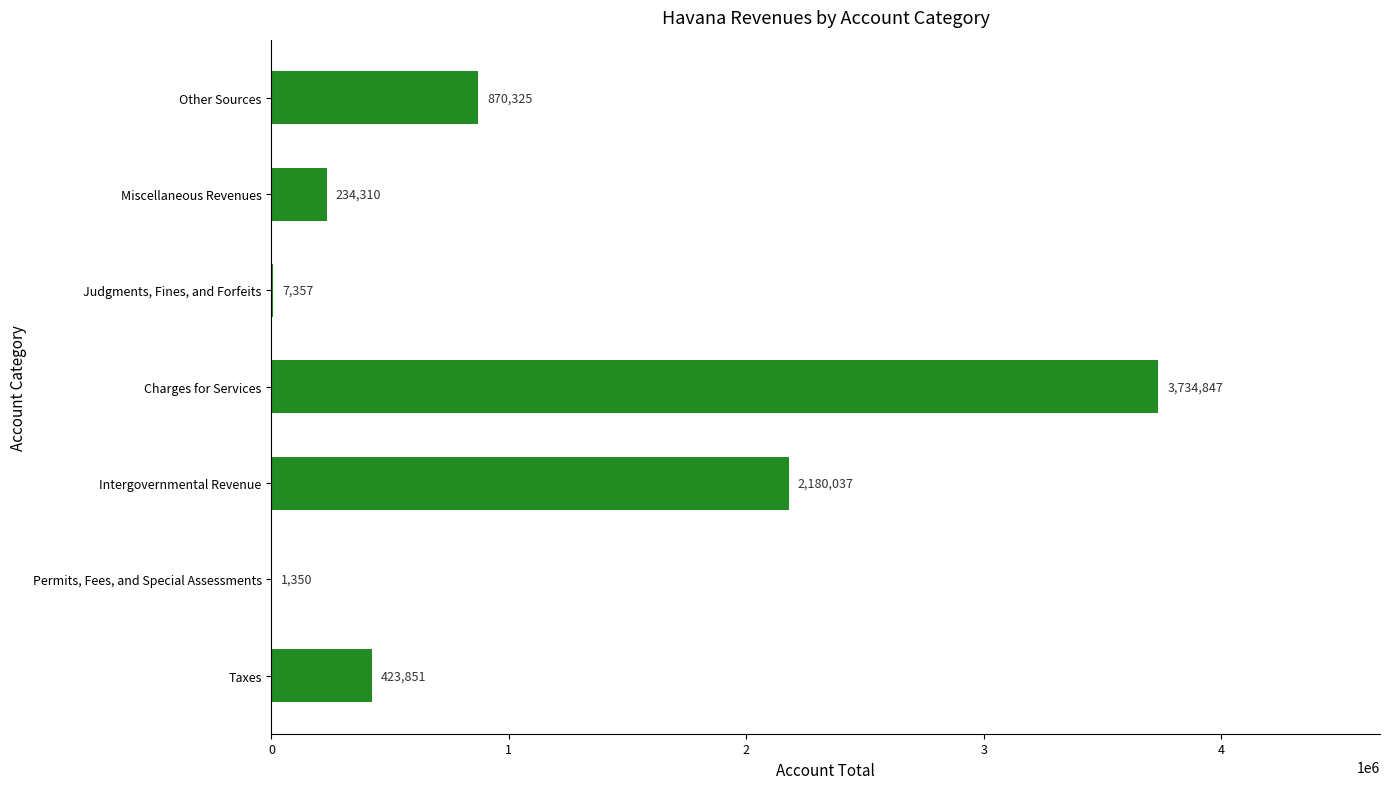

Reading top to bottom, transcribe all the data shown in this chart.

Other Sources=870325	Miscellaneous Revenues=234310	Judgments, Fines, and Forfeits=7357	Charges for Services=3734847	Intergovernmental Revenue=2180037	Permits, Fees, and Special Assessments=1350	Taxes=423851